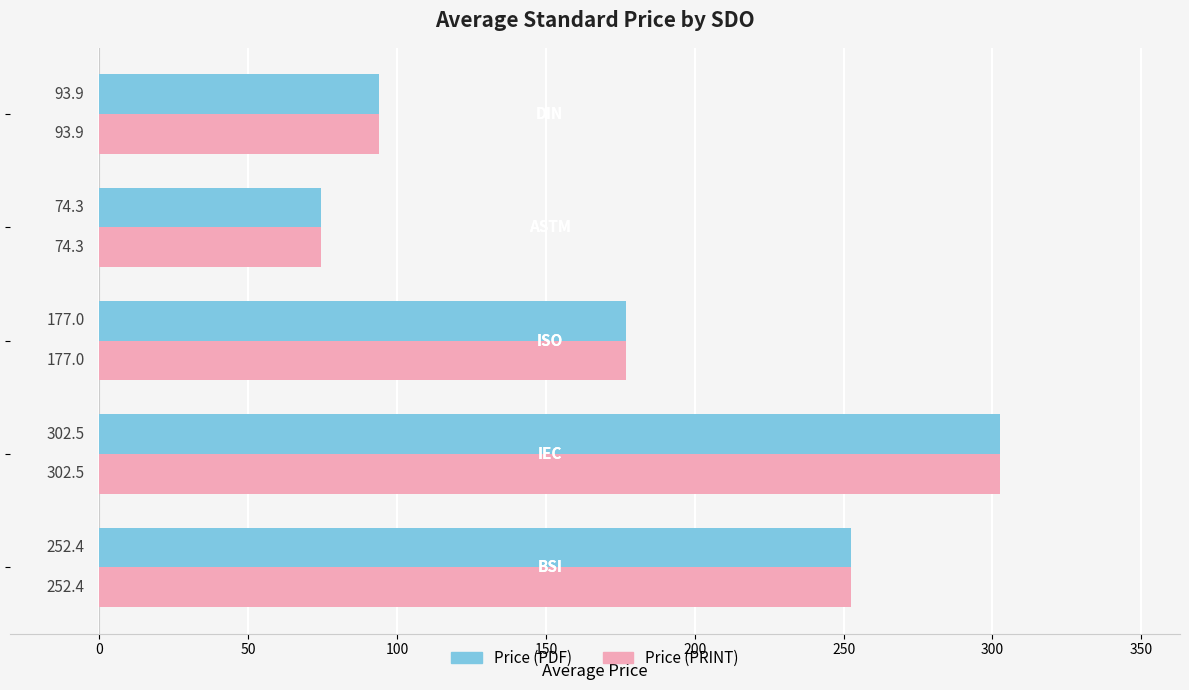

What is the difference between the second highest and second lowest values in the Price (PDF) series?

158.5